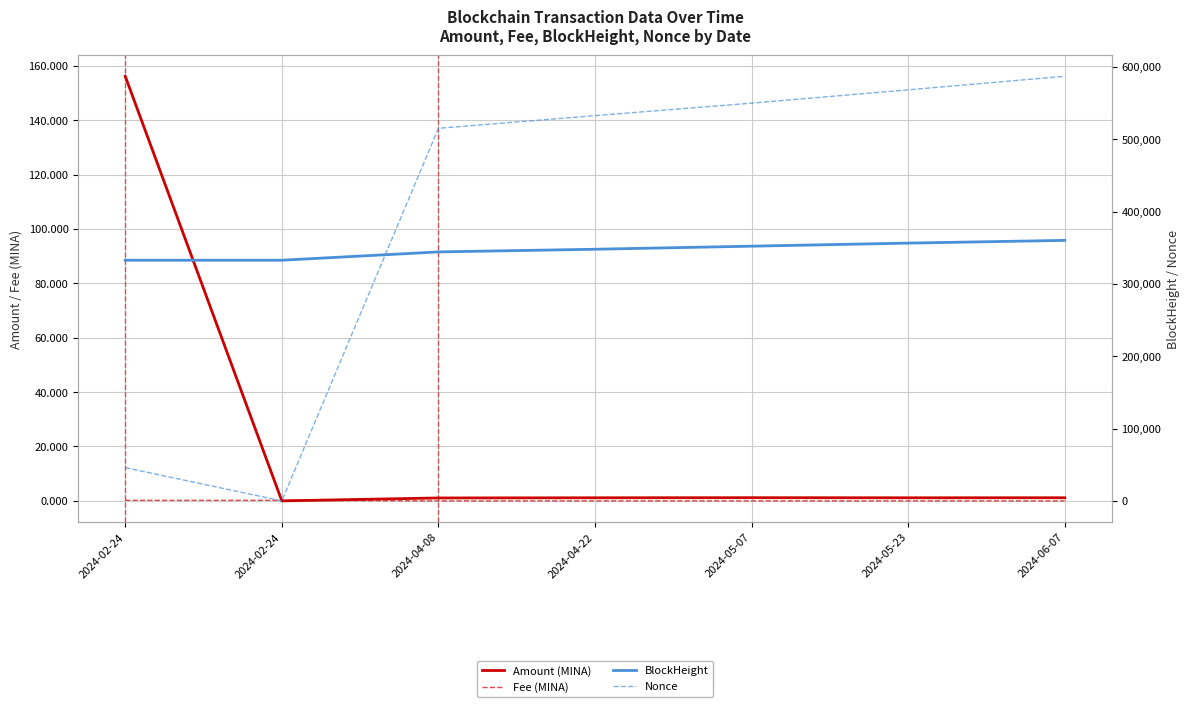

What is the maximum value shown in the chart?

587052.0